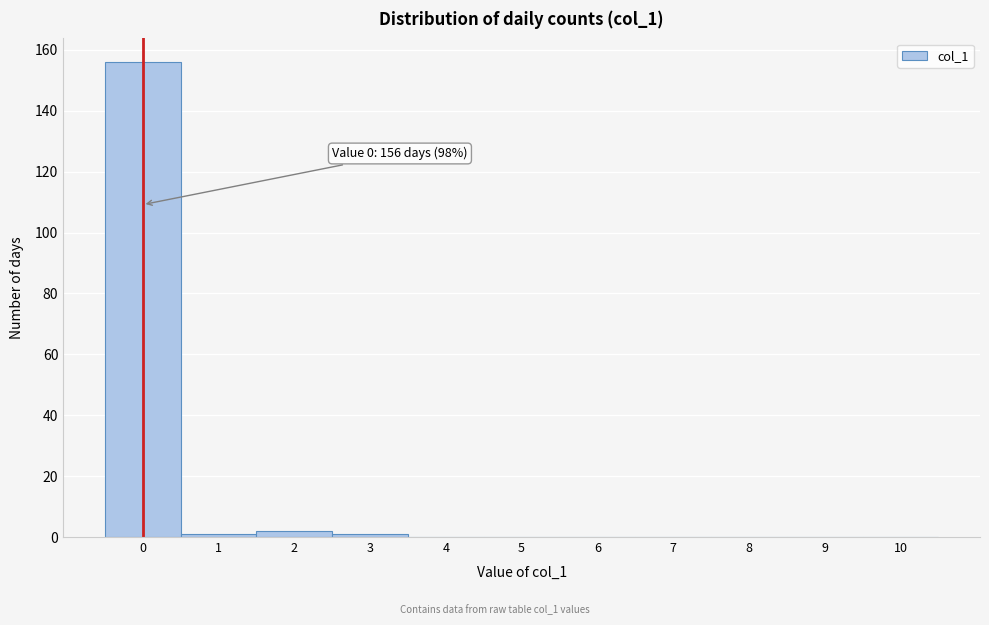

Reading left to right, extract all data points from this chart.

0=156	1=1	2=2	3=1	4=0	5=0	6=0	7=0	8=0	9=0	10=0